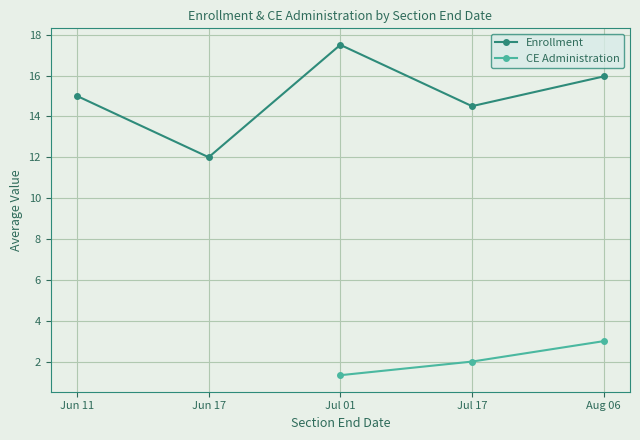

At which category is the sum across all series the highest?

Aug 06